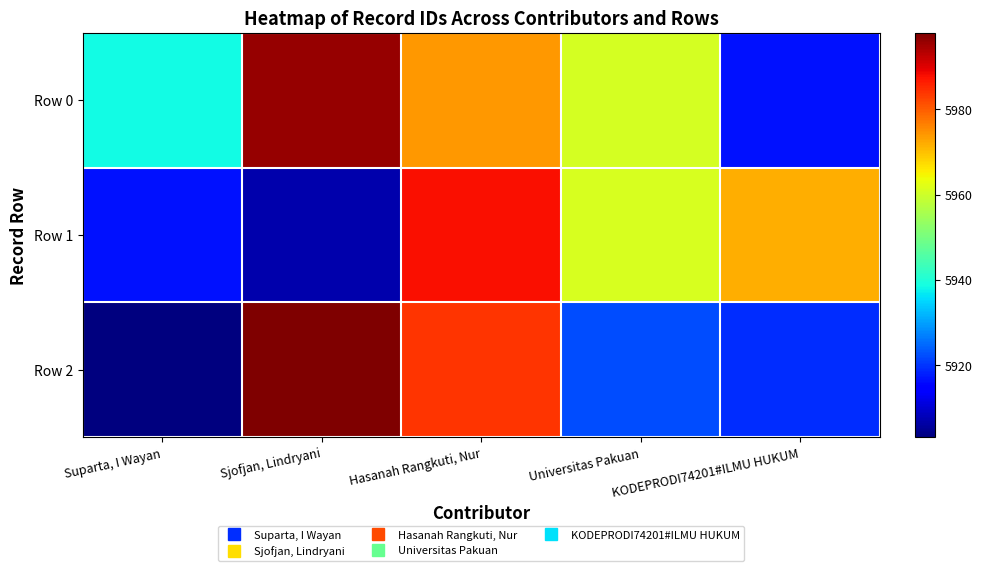

Rank the series by their maximum value, from highest to lowest.

Row 2, Row 0, Row 1